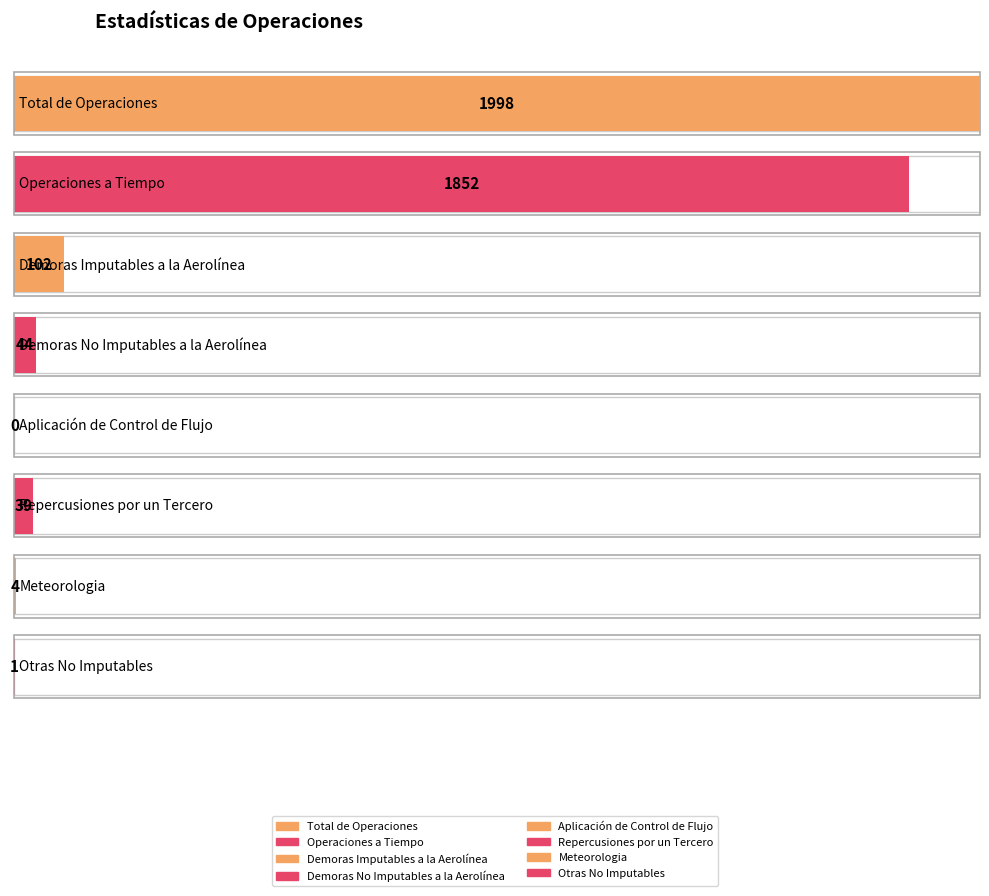

List the labels in order of value, smallest first.

Aplicación de Control de Flujo, Otras No Imputables, Meteorologia, Repercusiones por un Tercero, Demoras No Imputables a la Aerolínea, Demoras Imputables a la Aerolínea, Operaciones a Tiempo, Total de Operaciones